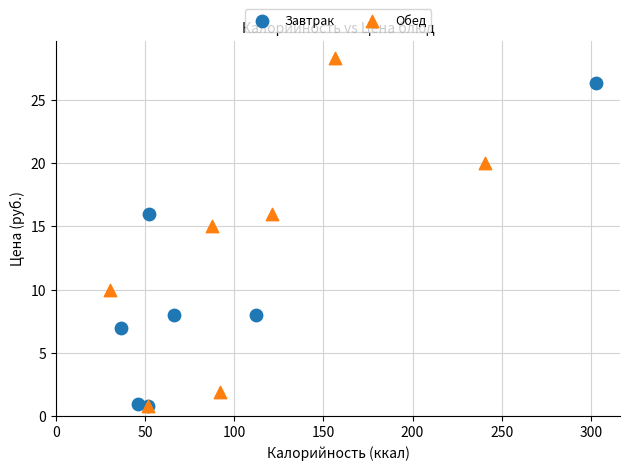

Which series reaches the maximum Y coordinate?

Обед